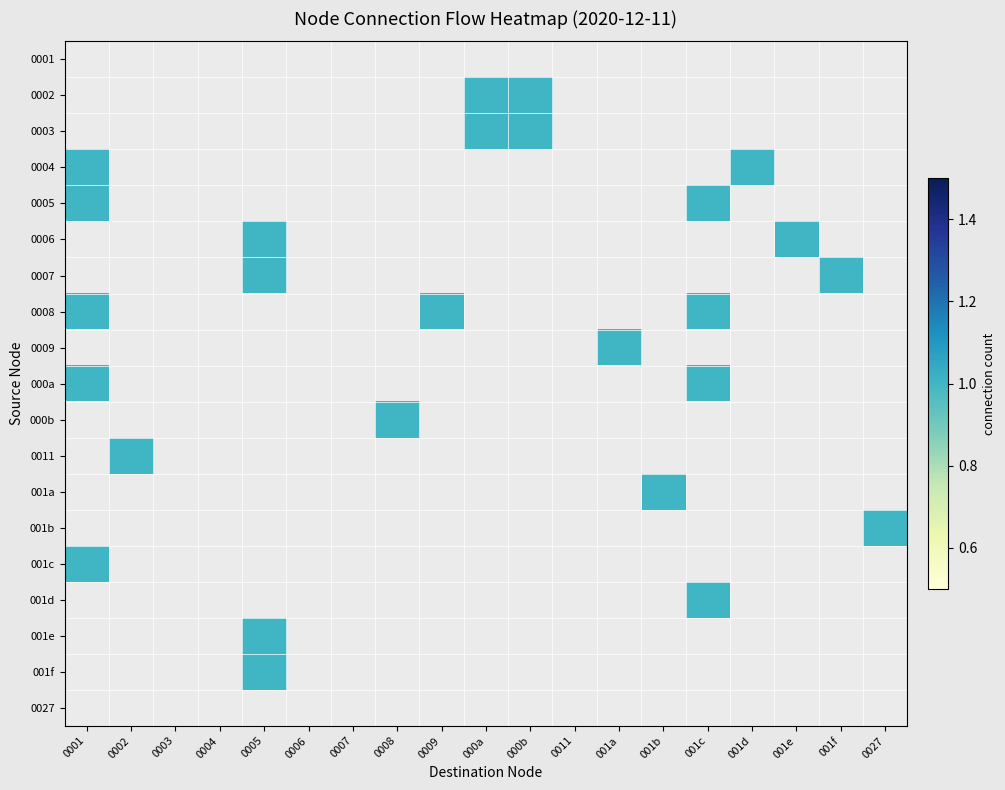

What is the total value across all series at 0027?

1